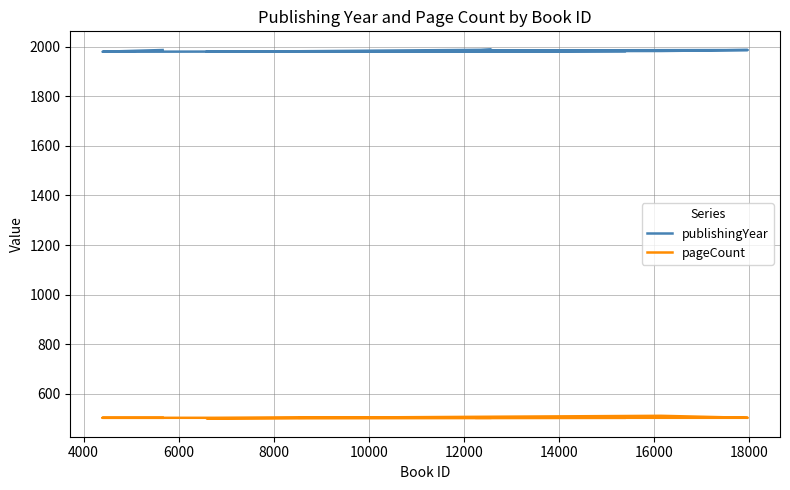

In pageCount, how many points are higher than both neighbors (excluding endpoints)?

1